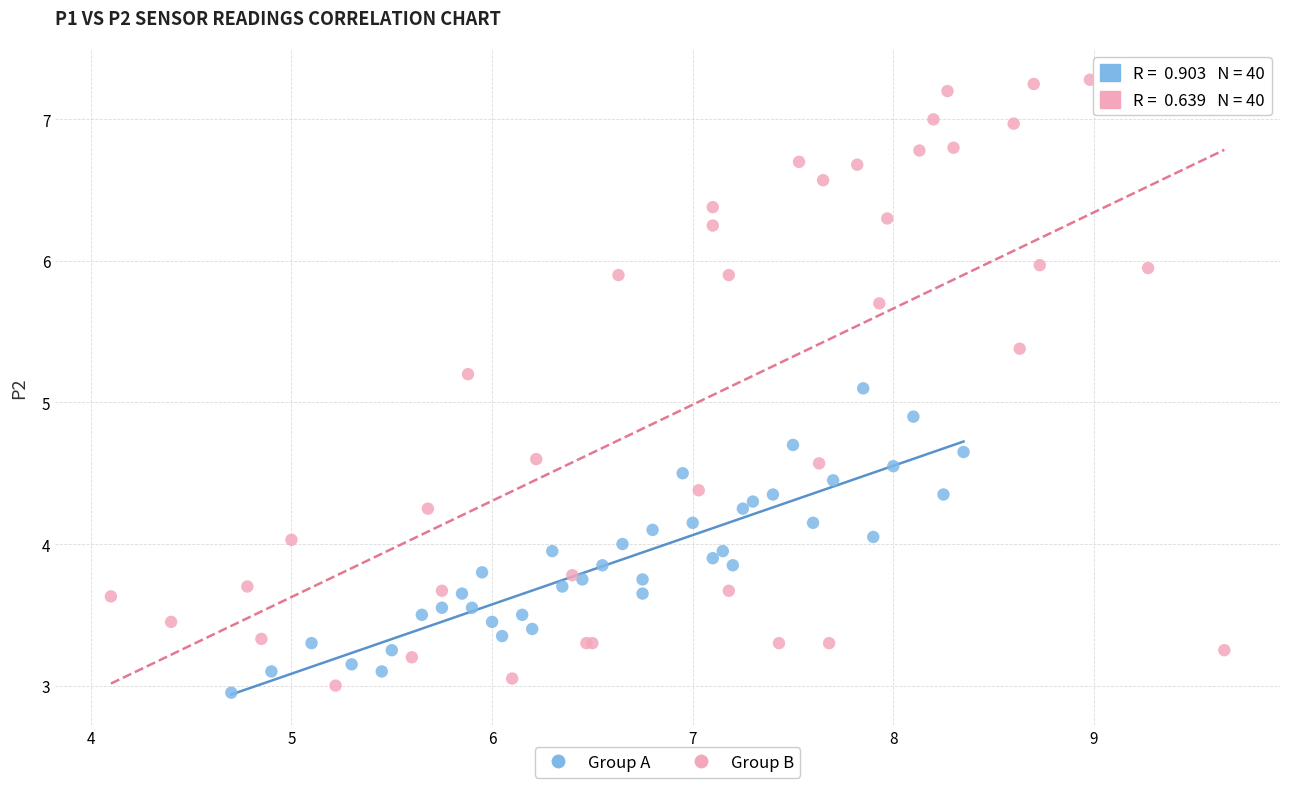

Which series reaches the maximum Y coordinate?

Group B